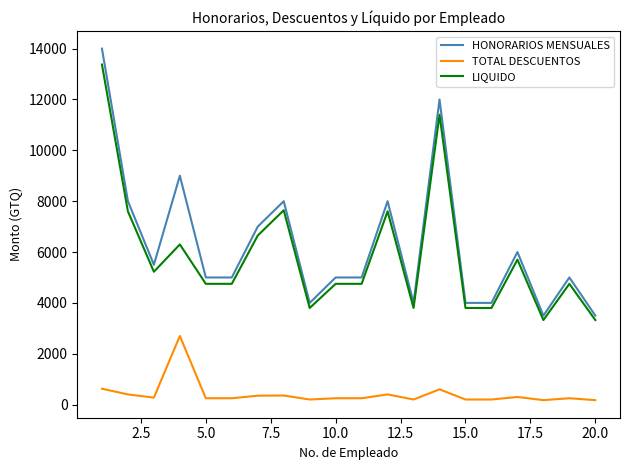

List the series in order of their peak value, lowest first.

TOTAL DESCUENTOS, LIQUIDO, HONORARIOS MENSUALES